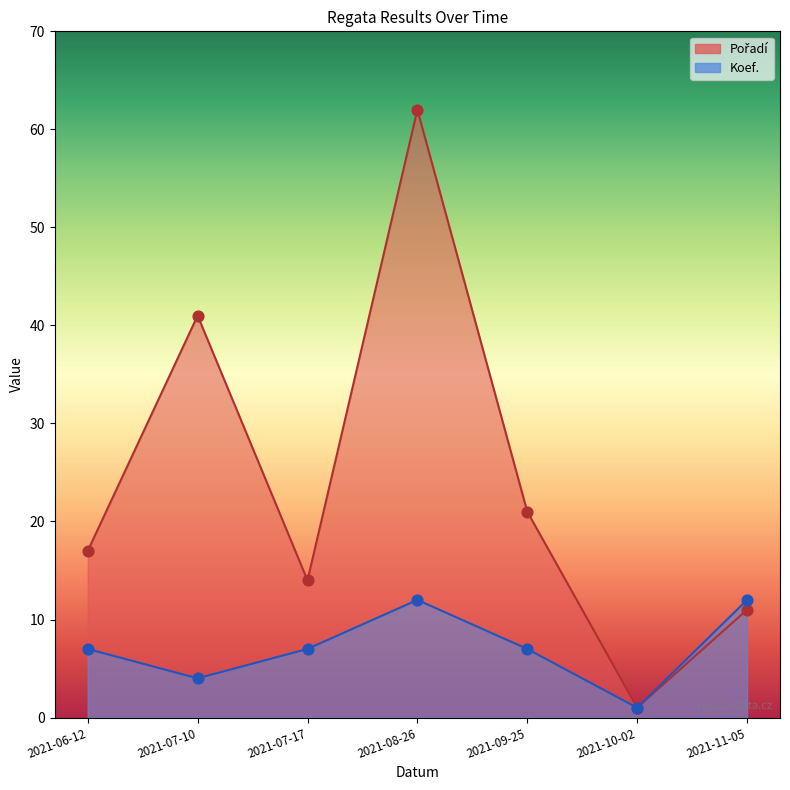

At which category is the sum across all series the highest?

2021-08-26